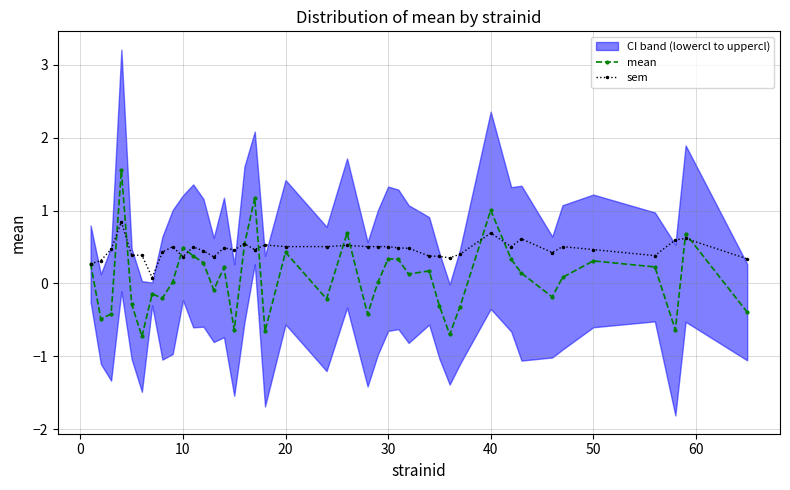

The mean series shows 1.8 at 40. True or false?

False